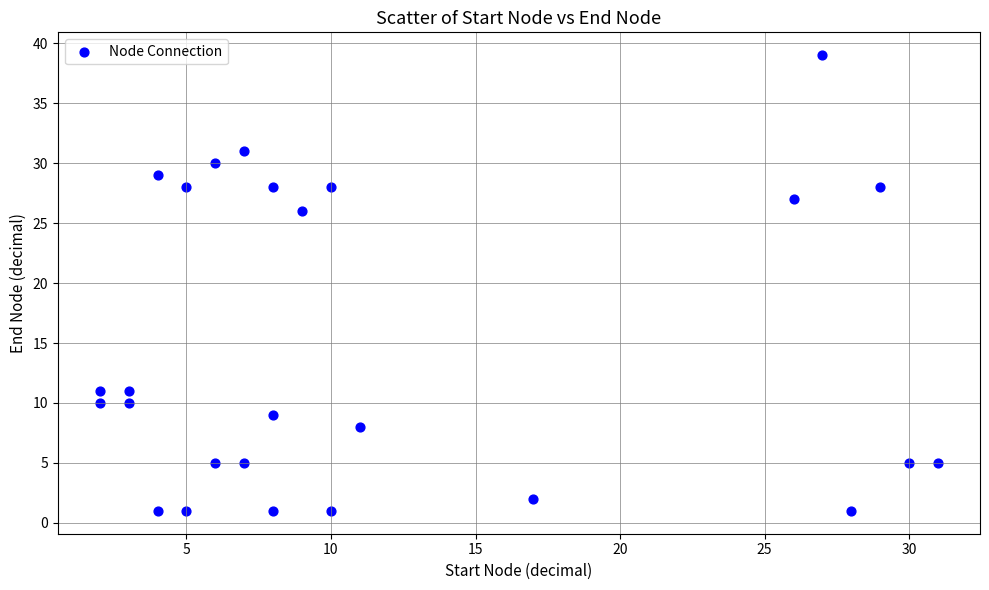

What is the range of X values (max minus min)?

29